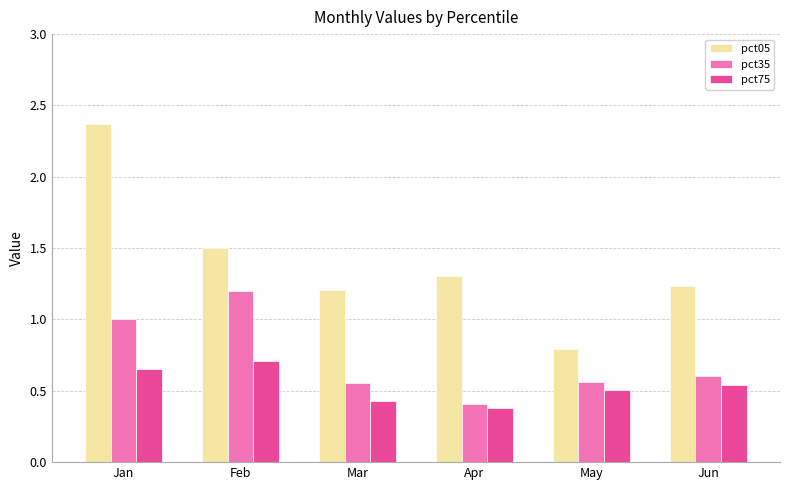

Between Feb and Apr, which series saw the biggest shift?

pct35